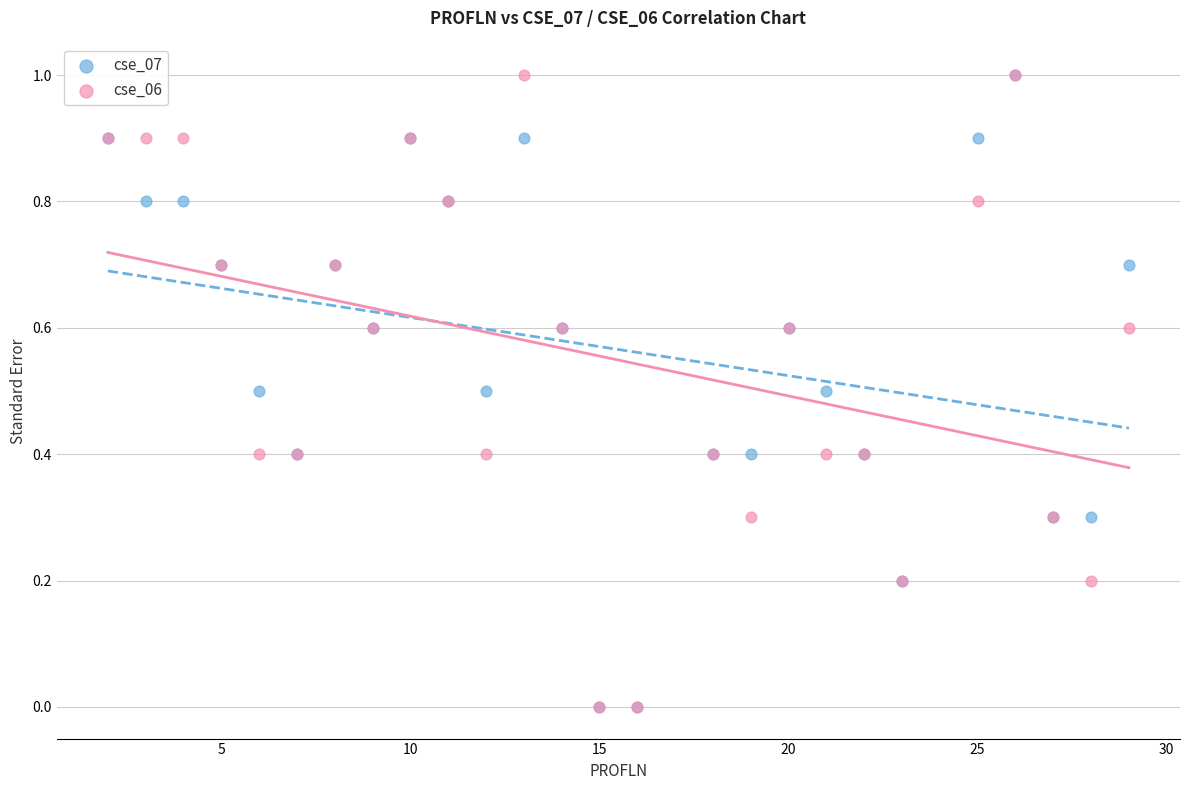

What are all the series names shown in the legend?

cse_07, cse_06